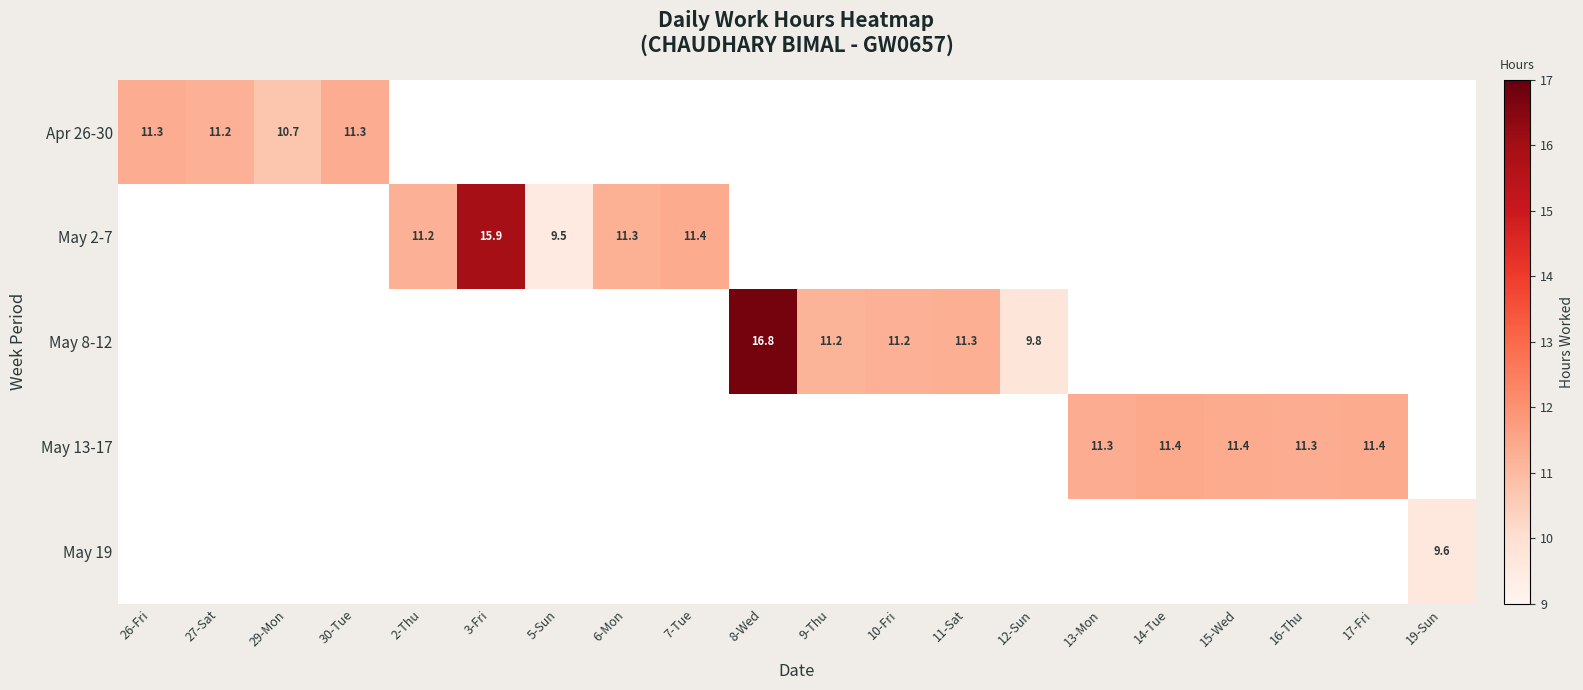

Is the value of May 13-17 at 17-Fri greater than the value of May 8-12 at 8-Wed?

No